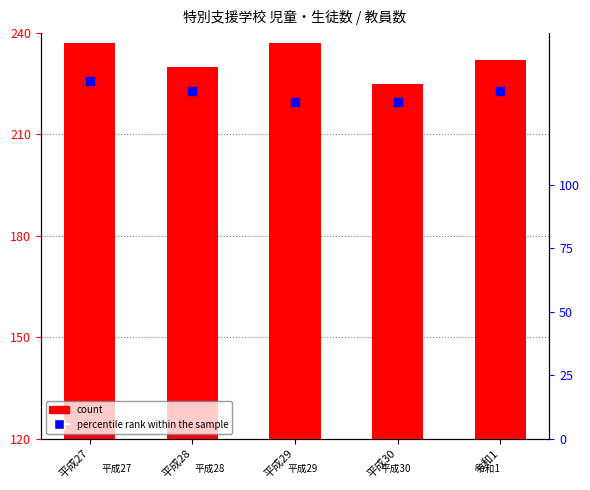

Which has a higher value, 平成27 or 平成29?

平成27